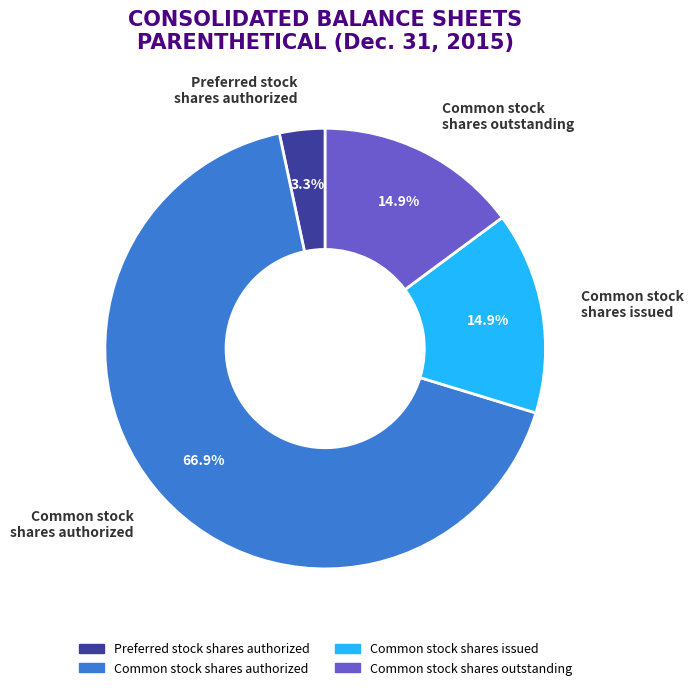

Which category has the biggest portion of the pie?

Common stock shares authorized